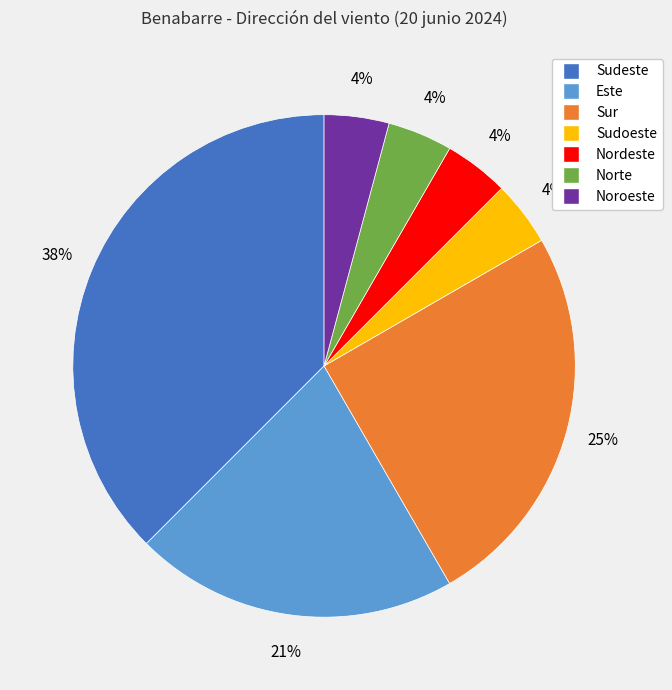

To the nearest percent, what is the average slice percentage?

14%